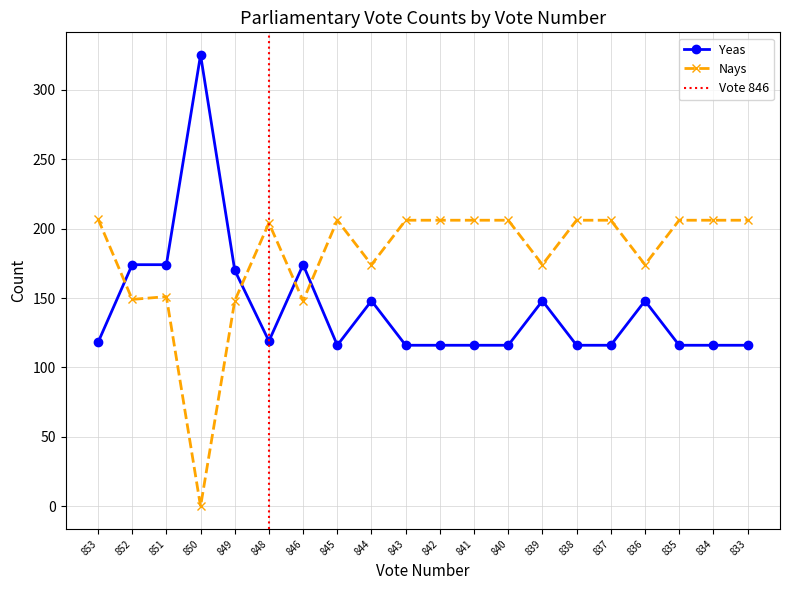

True or false: Nays and Yeas intersect in this chart.

True